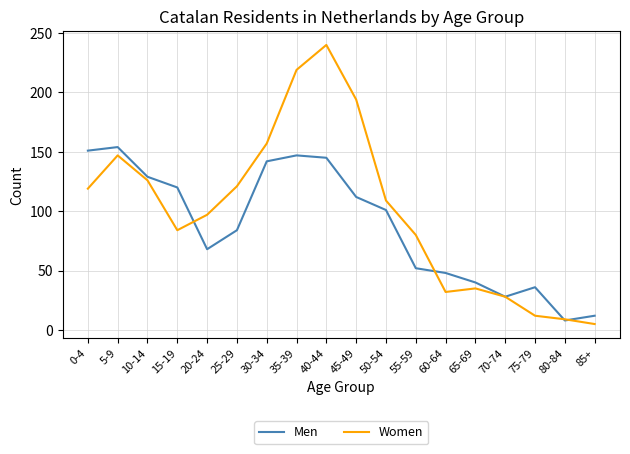

At 10-14, list the series in order from largest to smallest.

Men, Women